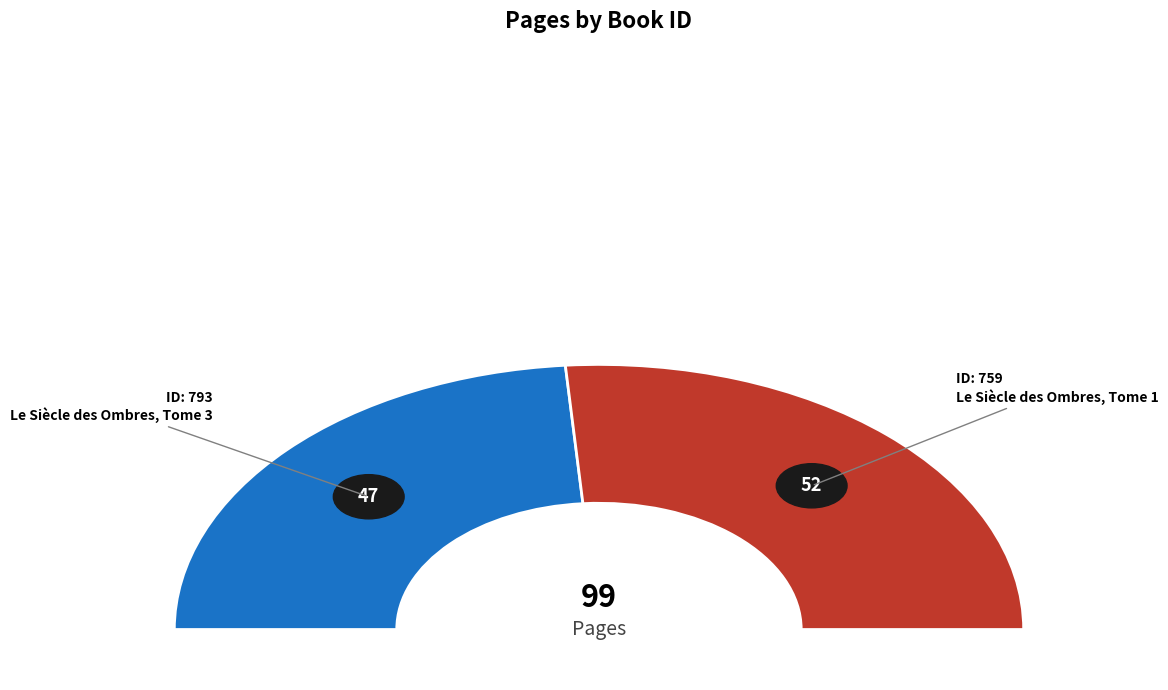

Count the number of slices in the pie.

2